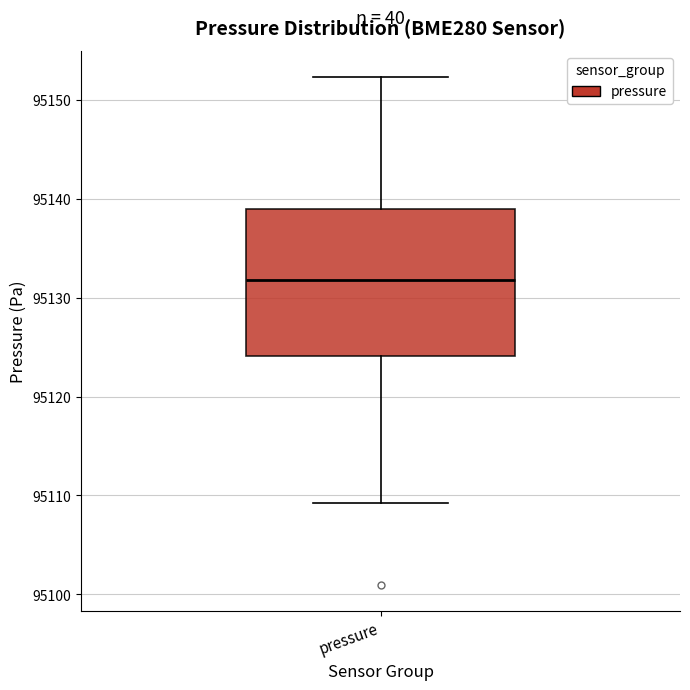

Read this box plot against the y-axis: the position of the median line, the range covered by the box, and the ends of both whiskers. The values are not printed on the chart, so give them approximately, as read against the axis.

median 95132, box 95124 to 95139, whiskers 95109 to 95152